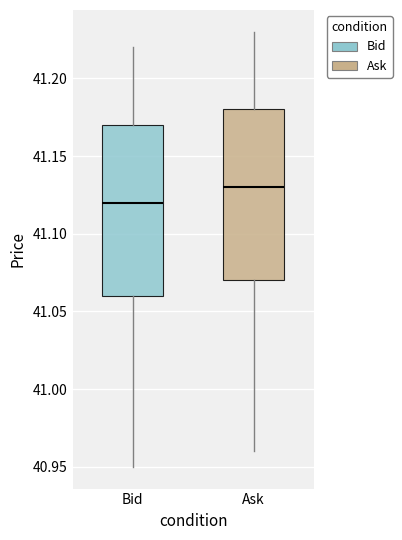

Reading left to right, read every box against the y-axis: the position of its median line, the range the box covers, and the ends of its whiskers. The values are not printed on the chart, so give them approximately, as read against the axis.

Bid: median 41.12, box 41.06 to 41.17, whiskers 40.95 to 41.22
Ask: median 41.13, box 41.07 to 41.18, whiskers 40.96 to 41.23